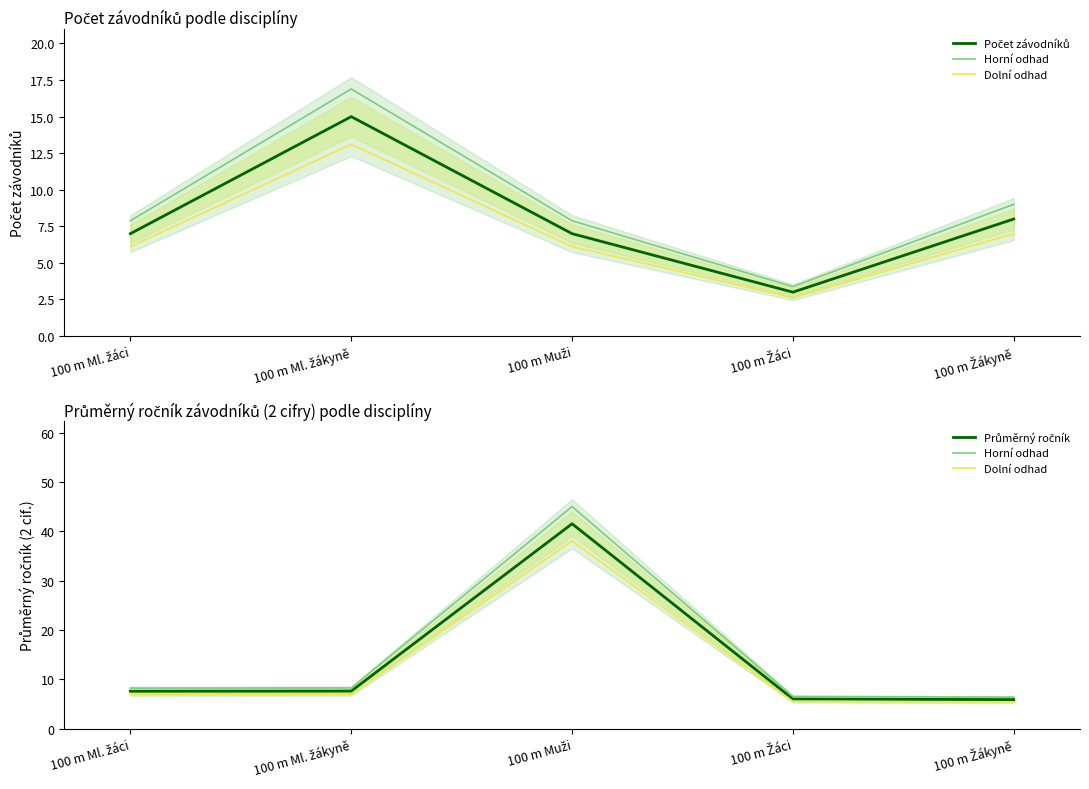

Where is Horní odhad nearest to the value 25?

100 m Ml. žákyně